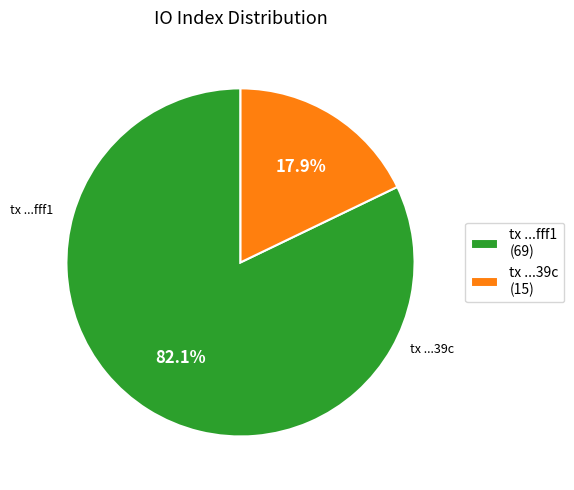

What is the majority slice?

tx ...fff1 (69)